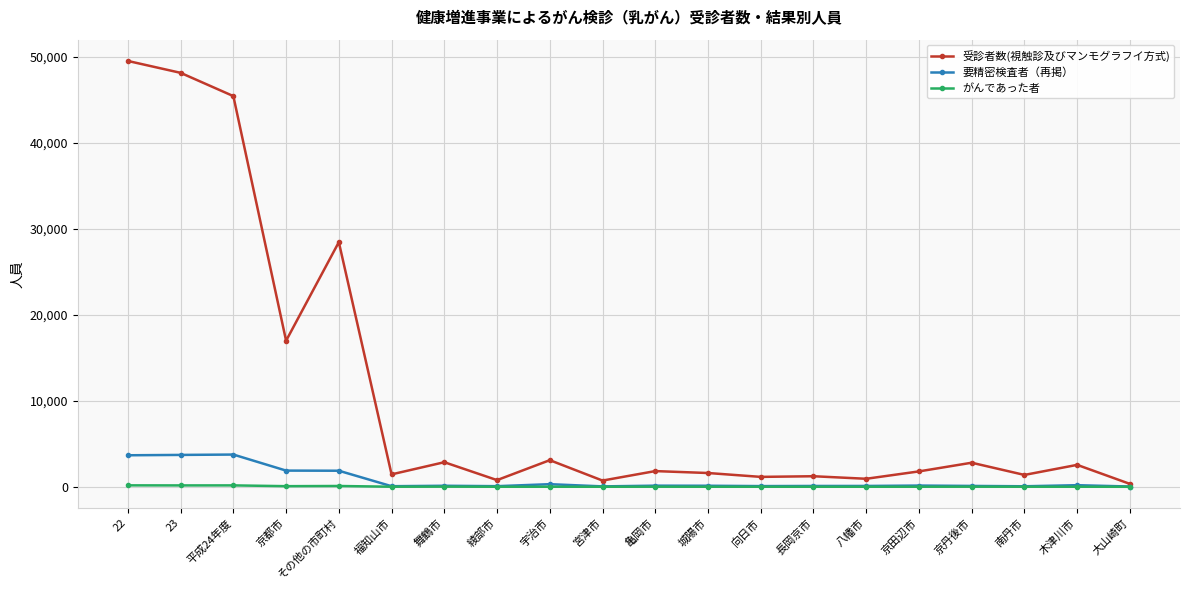

List the series in order of their peak value, highest first.

受診者数(視触診及びマンモグラフイ方式), 要精密検査者（再掲）, がんであった者